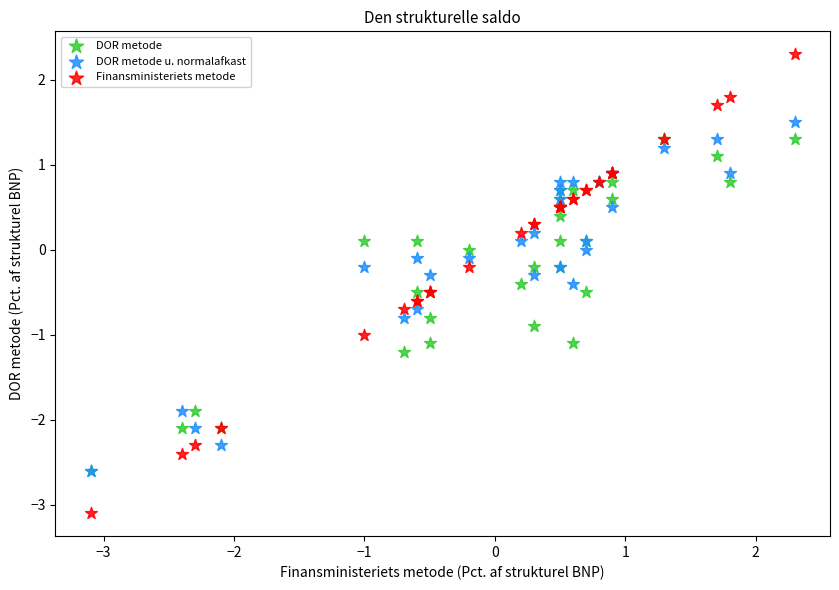

Which series contains the highest Y value?

Finansministeriets metode